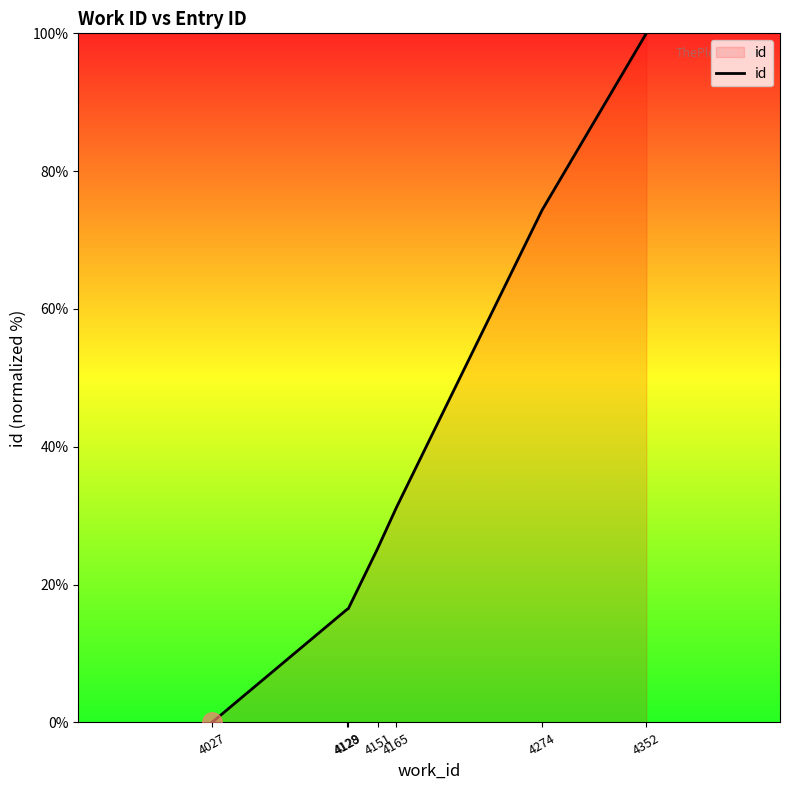

Count the number of data series in this chart.

1